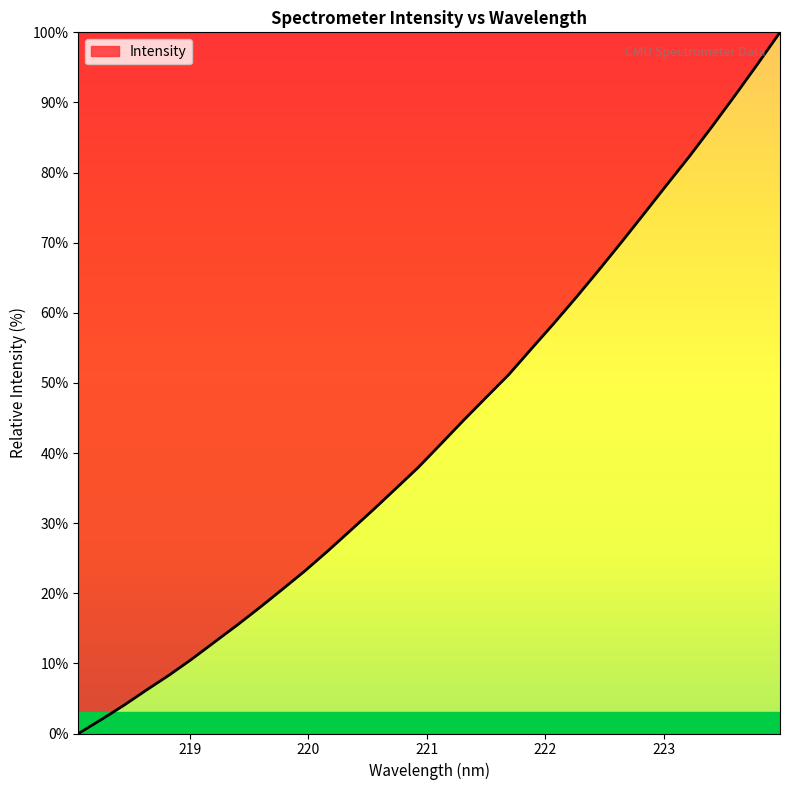

What is the greatest value displayed?

100.0